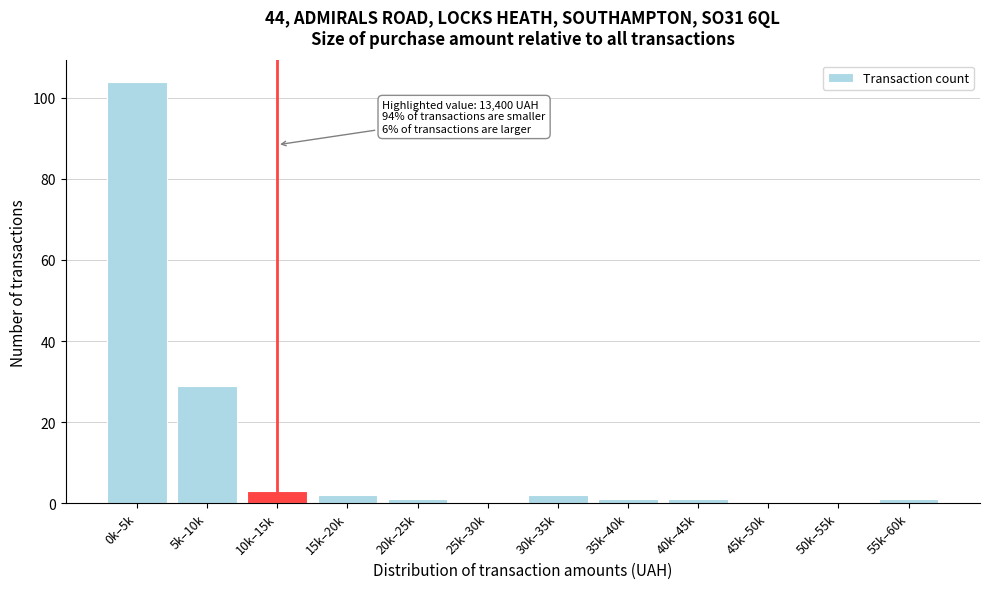

Reading right to left, extract all data points from this chart.

55k–60k=1	50k–55k=0	45k–50k=0	40k–45k=1	35k–40k=1	30k–35k=2	25k–30k=0	20k–25k=1	15k–20k=2	10k–15k=3	5k–10k=29	0k–5k=104